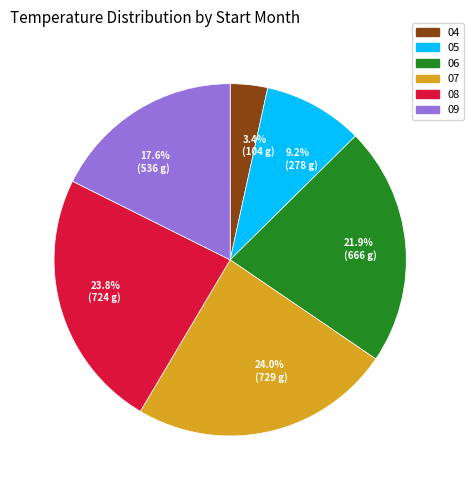

What percentage is NOT represented by 05?

90.8%